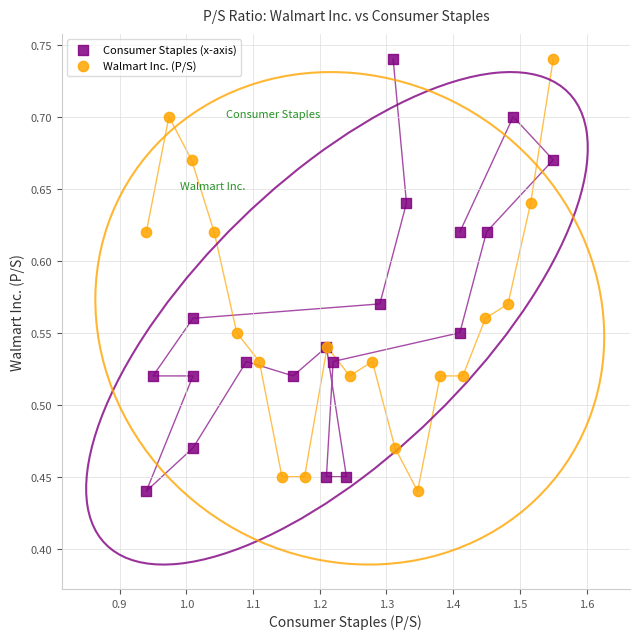

What are all the series names shown in the legend?

Consumer Staples (x-axis), Walmart Inc. (P/S)